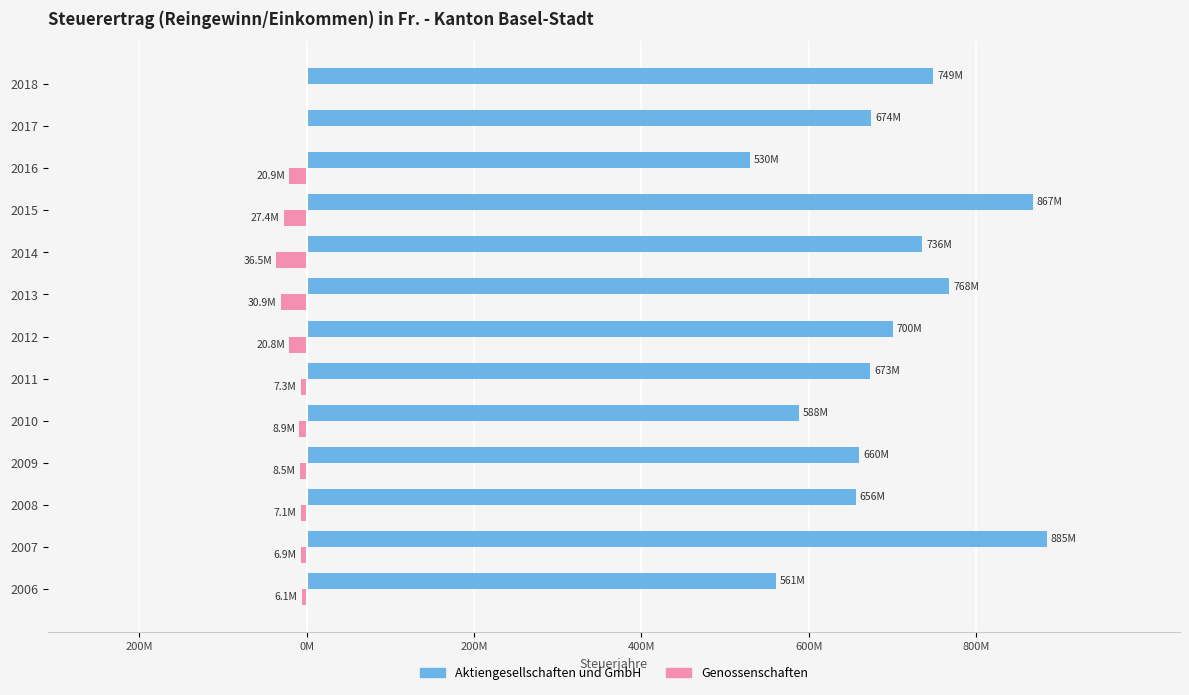

What are all the series names shown in the legend?

Aktiengesellschaften und GmbH, Genossenschaften